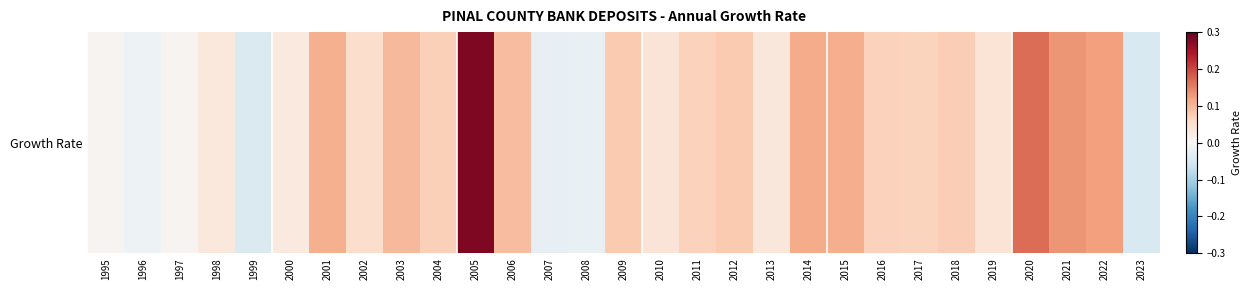

The value at 2006 is 0.0. True or false?

False